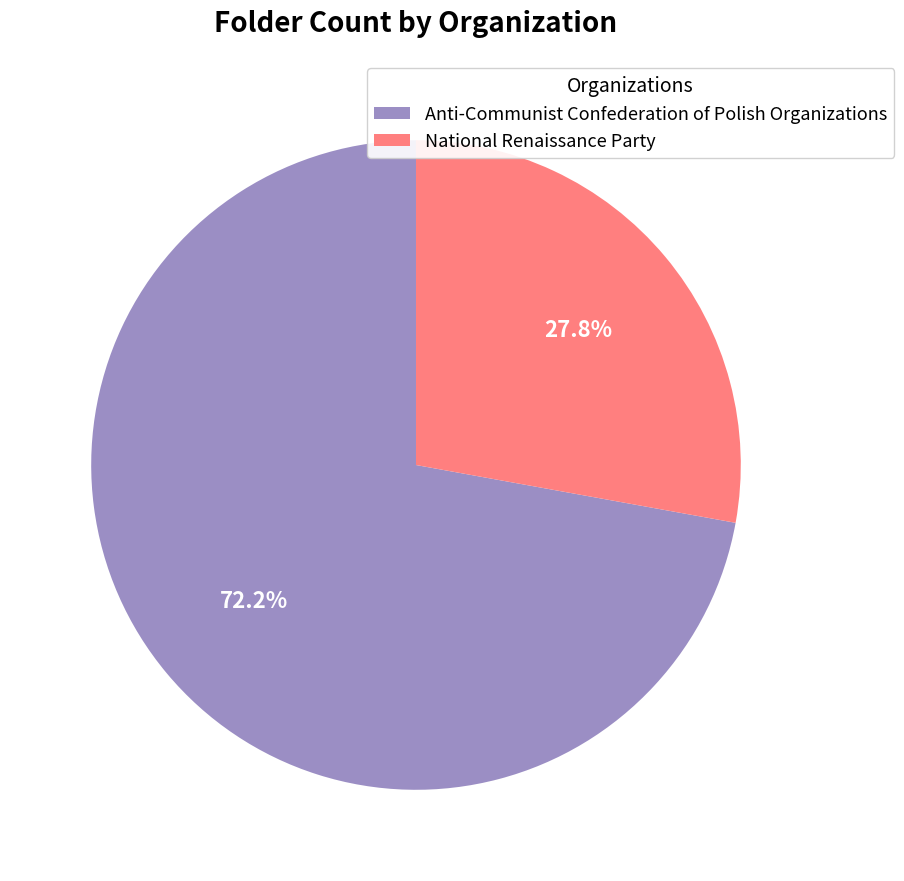

Between National Renaissance Party and Anti-Communist Confederation of Polish Organizations, which is larger?

Anti-Communist Confederation of Polish Organizations